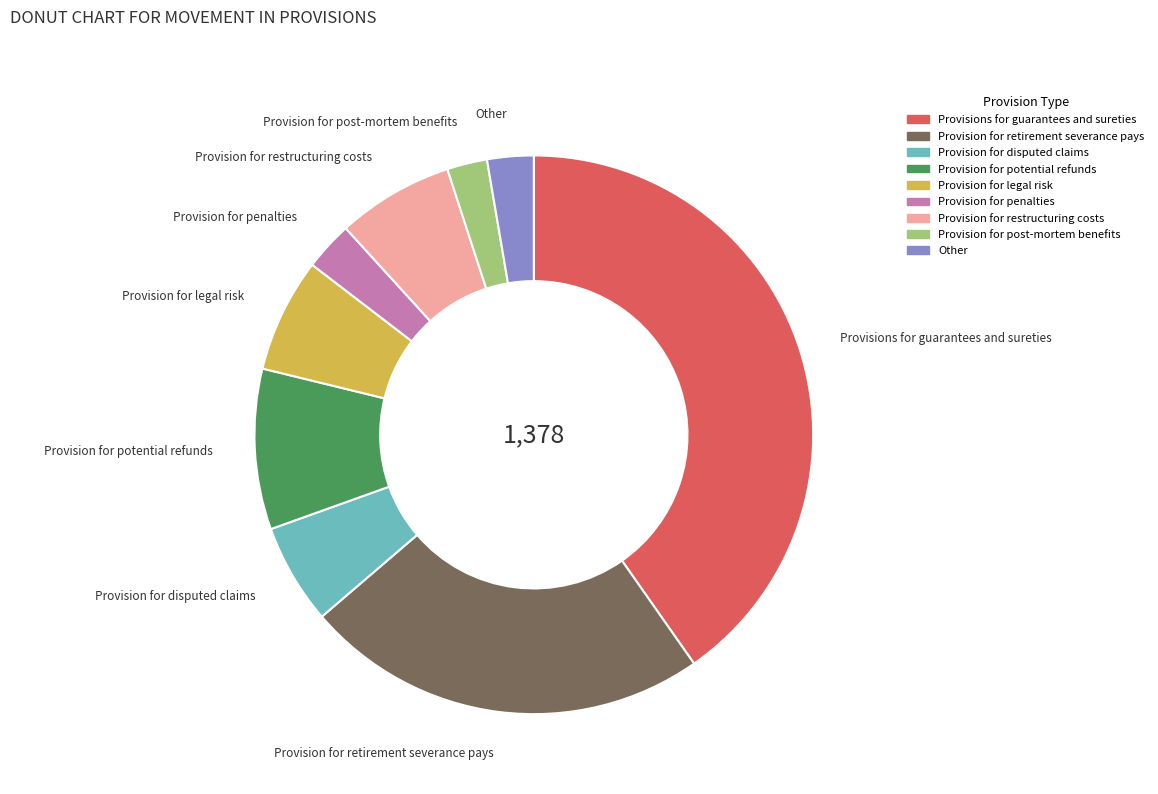

Is there any slice that represents more than half of the pie?

No